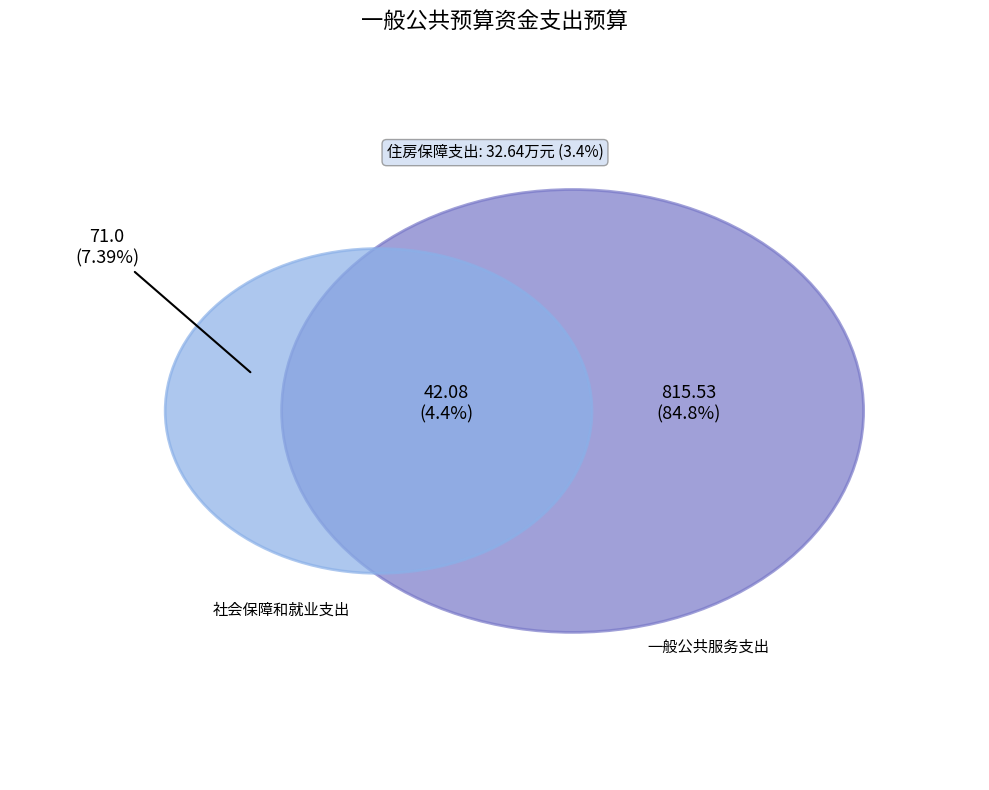

The 卫生健康支出 slice represents 1% of the pie. True or false?

False